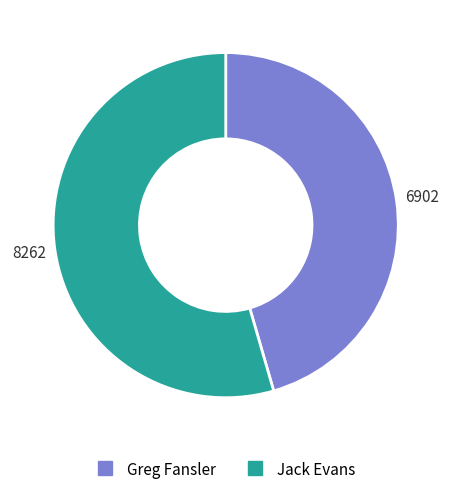

Is the sum of Greg Fansler and Jack Evans greater than half?

Yes